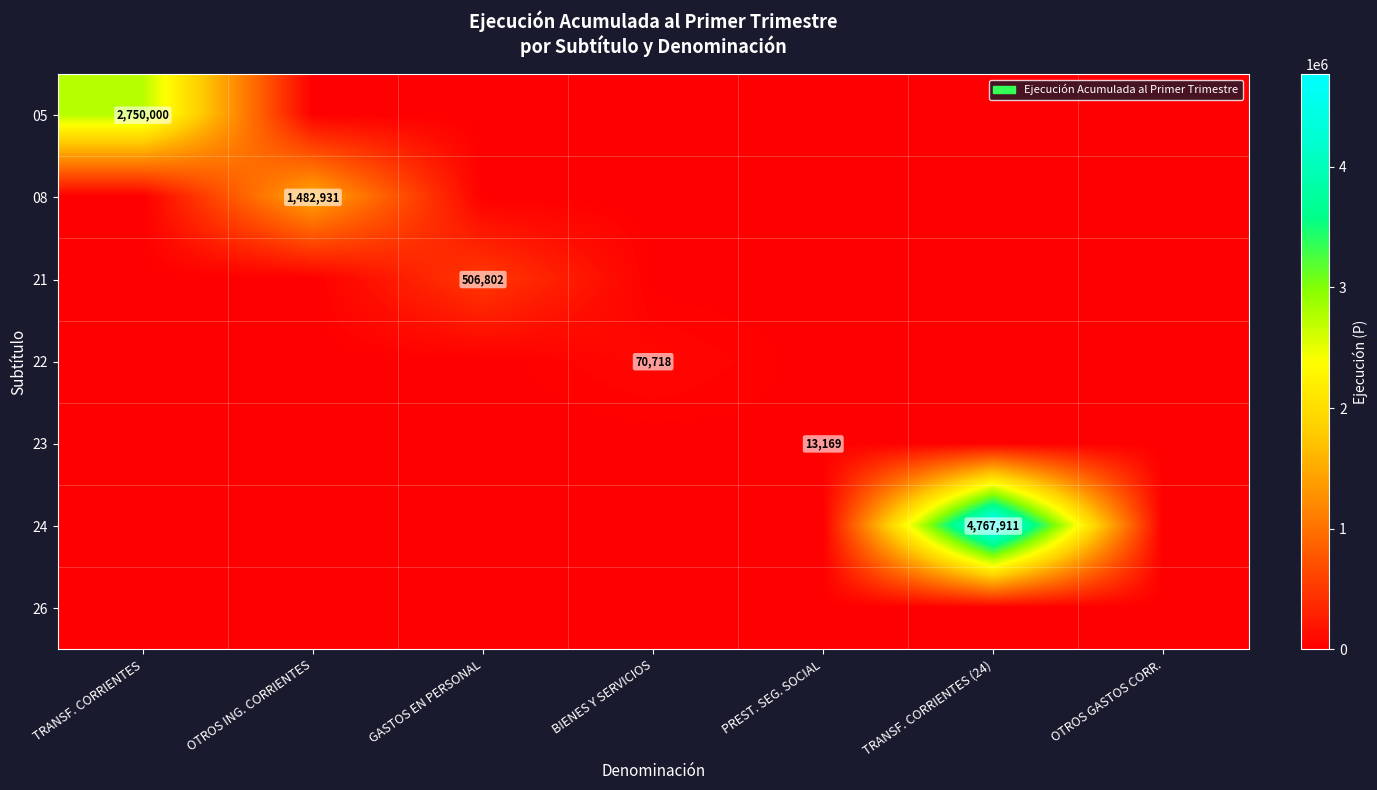

How many distinct data groups are displayed?

7